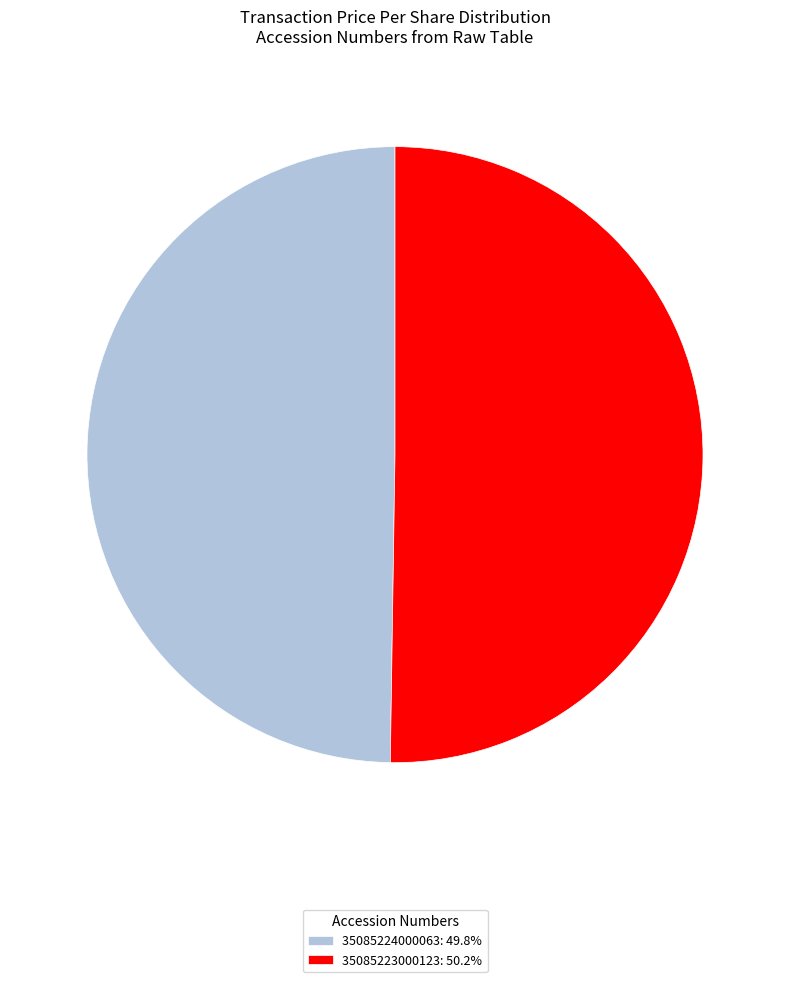

What is the ratio of the value at 35085223000123 to the value at 35085224000063?

1.0